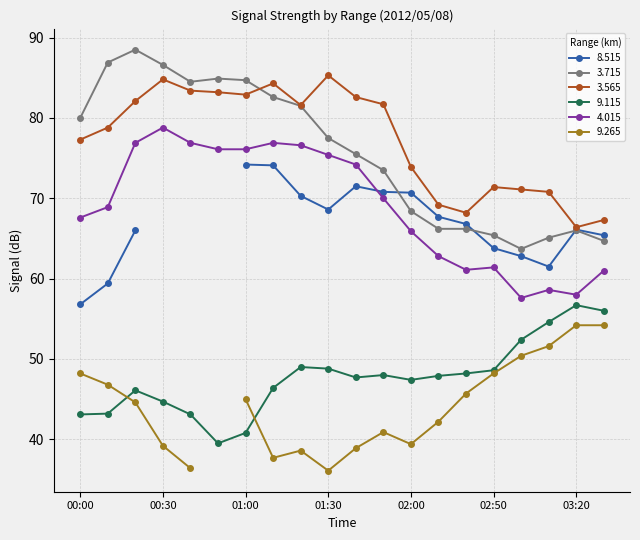

Is it true that 9.115 equals 56.7 at 03:20?

True